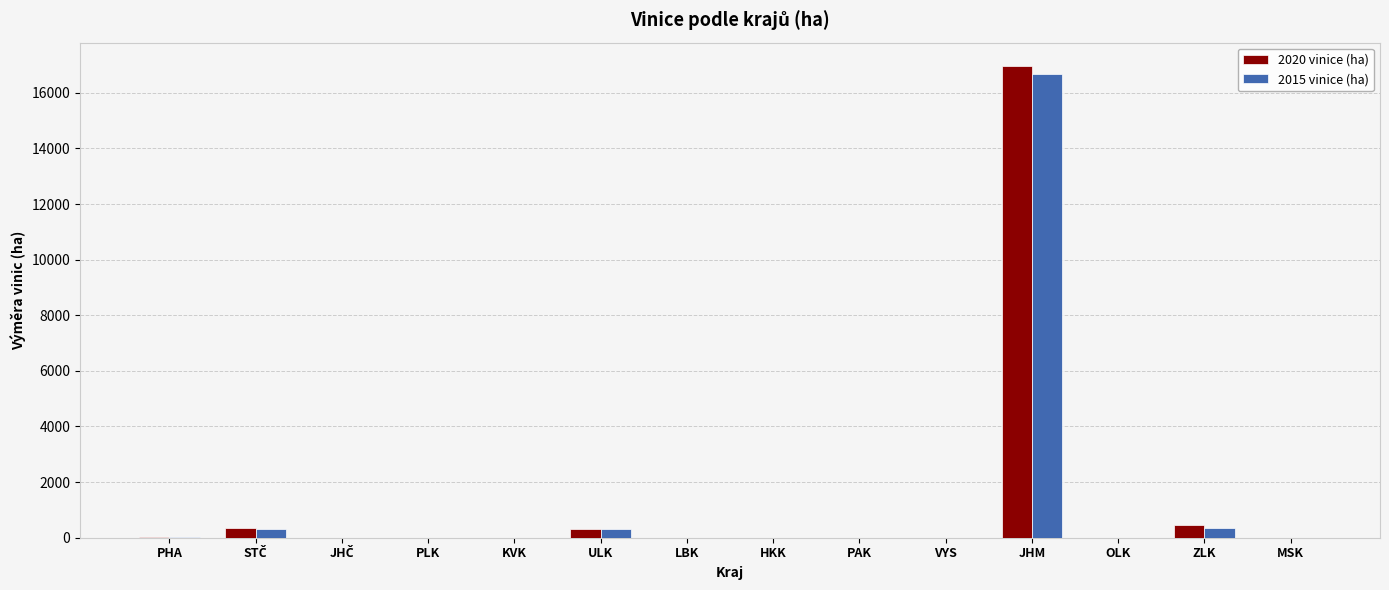

What is the total value across all series at VYS?

10.4